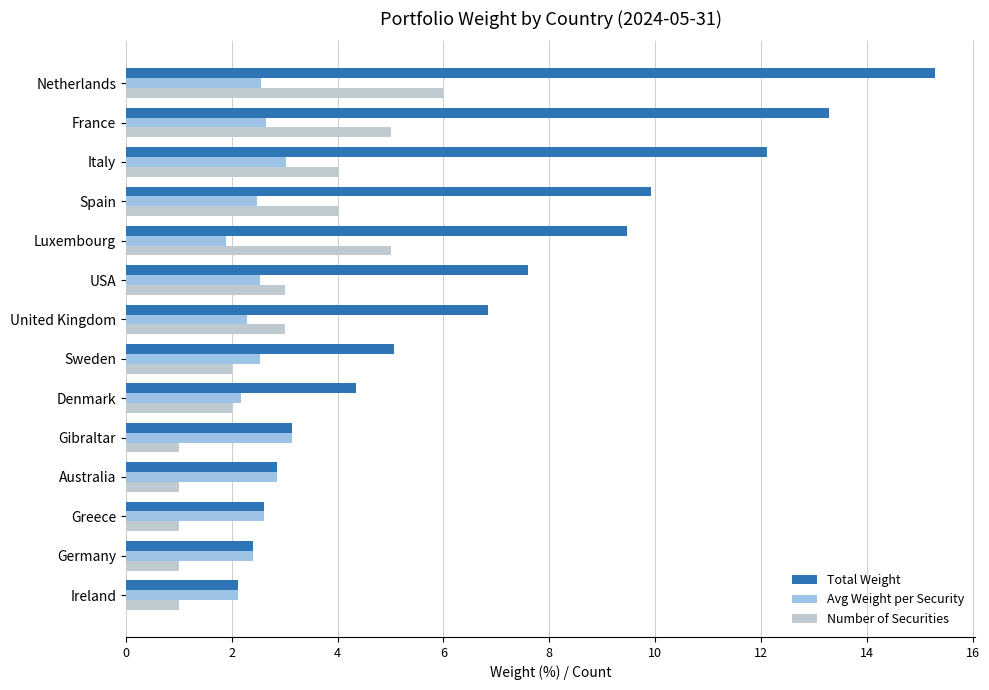

Between United Kingdom and Luxembourg, which series saw the biggest shift?

Total Weight